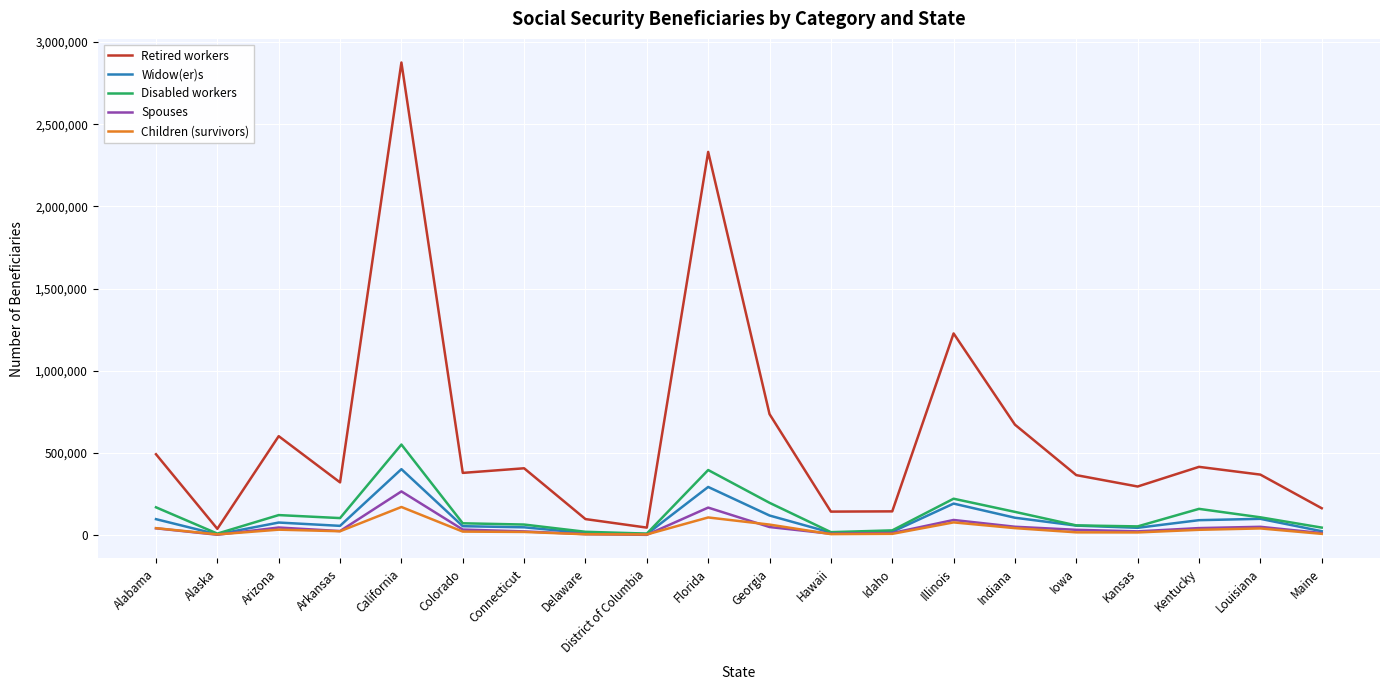

Between California and Illinois, which series saw the biggest shift?

Retired workers